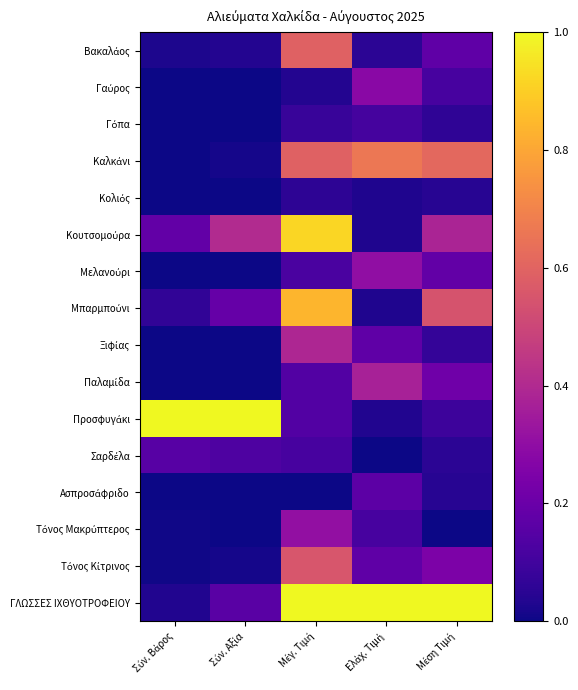

Rank the series by their maximum value, from highest to lowest.

Προσφυγάκι, ΓΛΩΣΣΕΣ ΙΧΘΥΟΤΡΟΦΕΙΟΥ, Κουτσομούρα, Μπαρμπούνι, Καλκάνι, Βακαλάος, Τόνος Κίτρινος, Ξιφίας, Παλαμίδα, Τόνος Μακρύπτερος, Μελανούρι, Γαύρος, Ασπροσάφριδο, Σαρδέλα, Γόπα, Κολιός